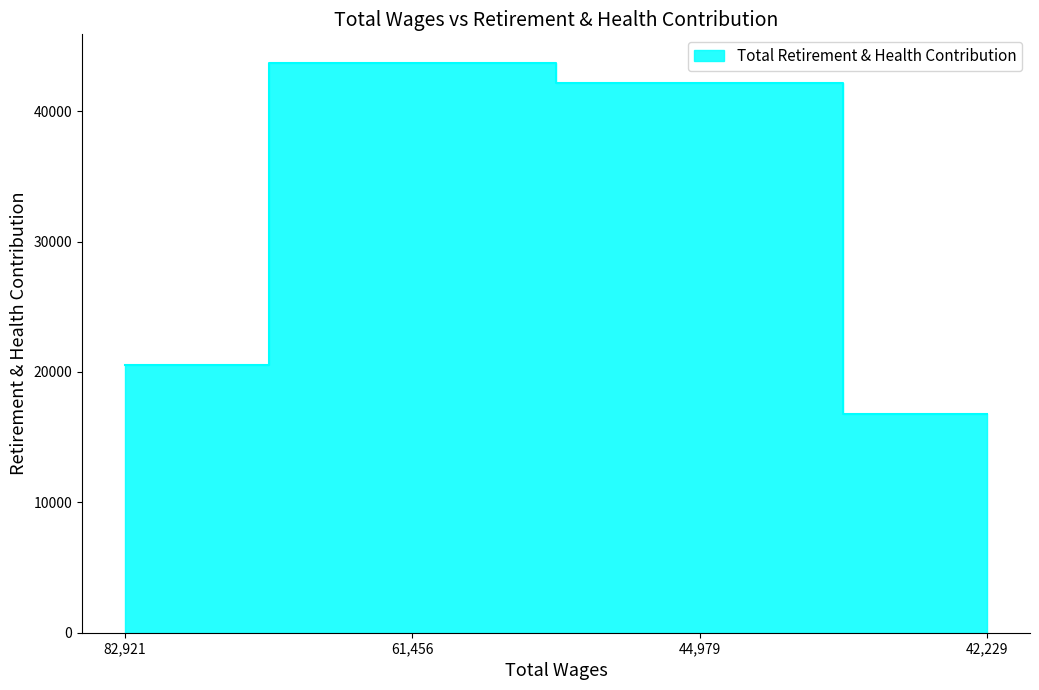

What is the minimum value shown in the chart?

16797